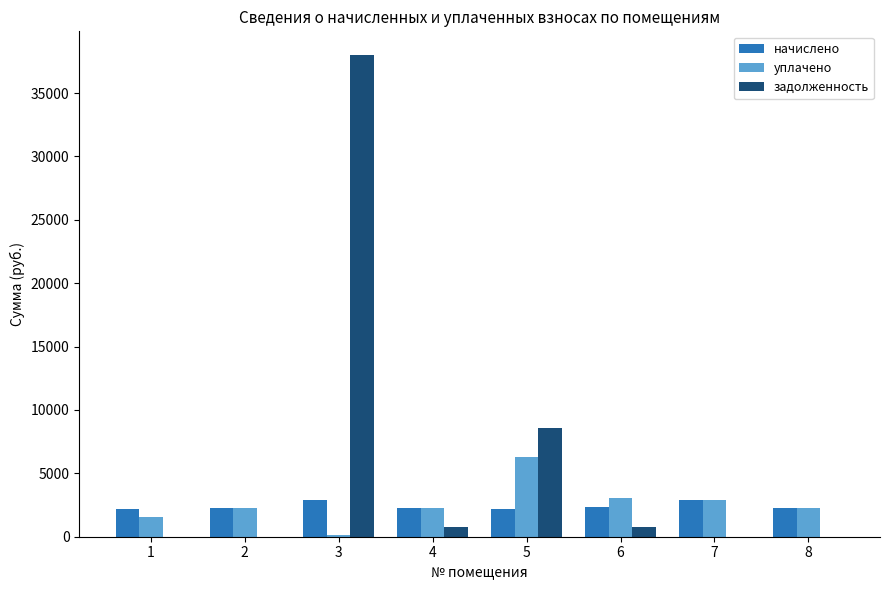

Is the value of задолженность at 1 greater than the value of уплачено at 7?

No